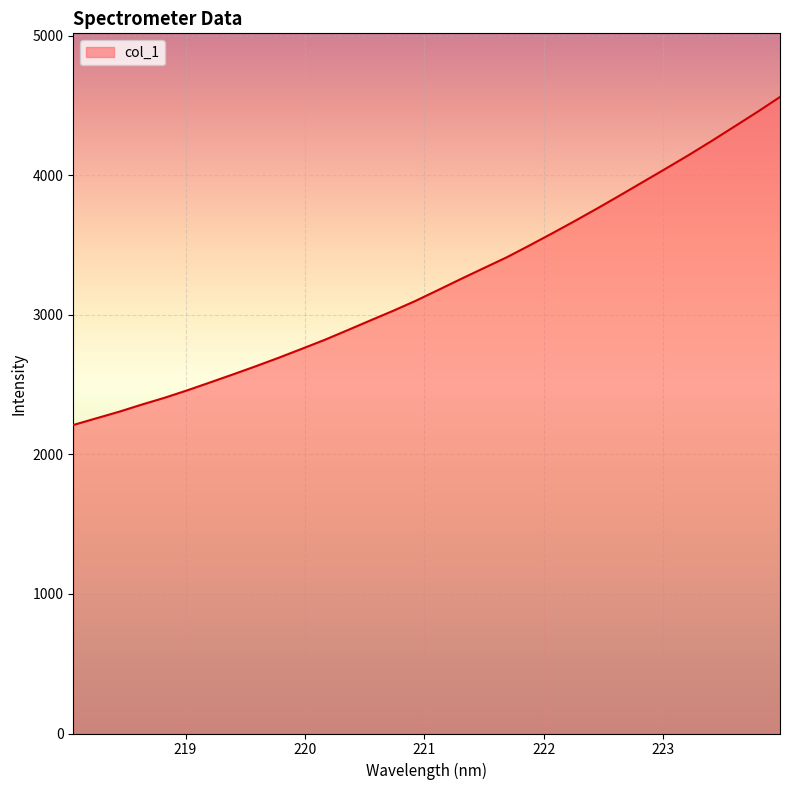

What is the difference between the maximum and minimum values?

2350.5